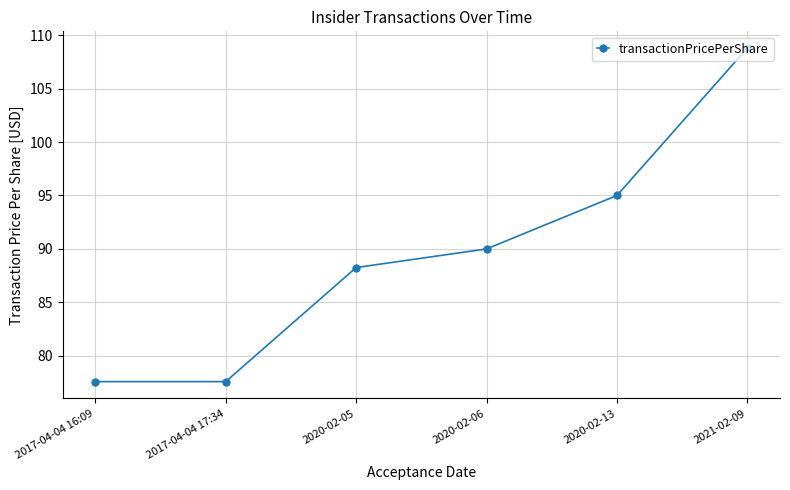

At which label is the value closest to 93?

2020-02-13